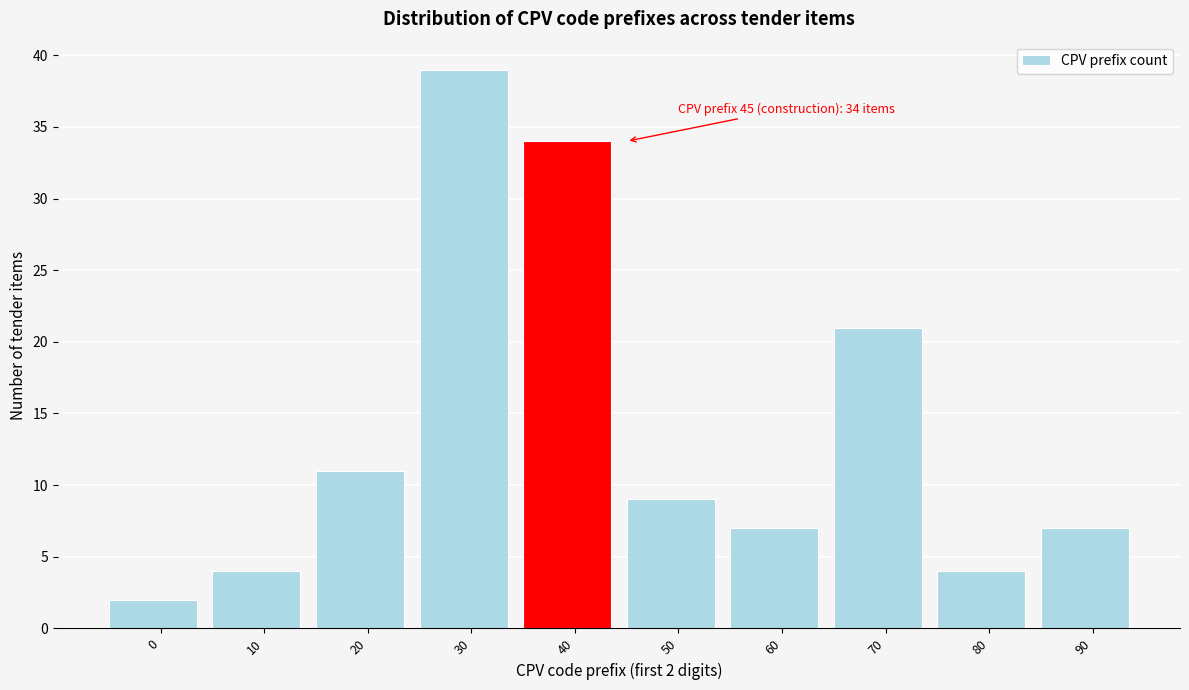

Reading left to right, list all the values displayed in this chart.

2	4	11	39	34	9	7	21	4	7